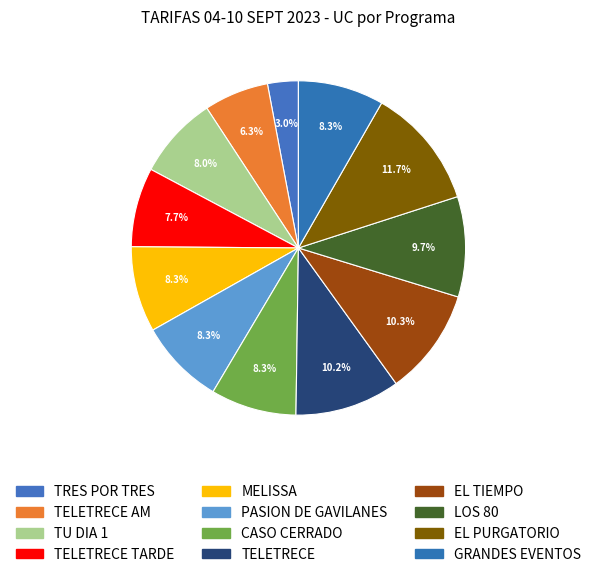

Count the number of slices in the pie.

12